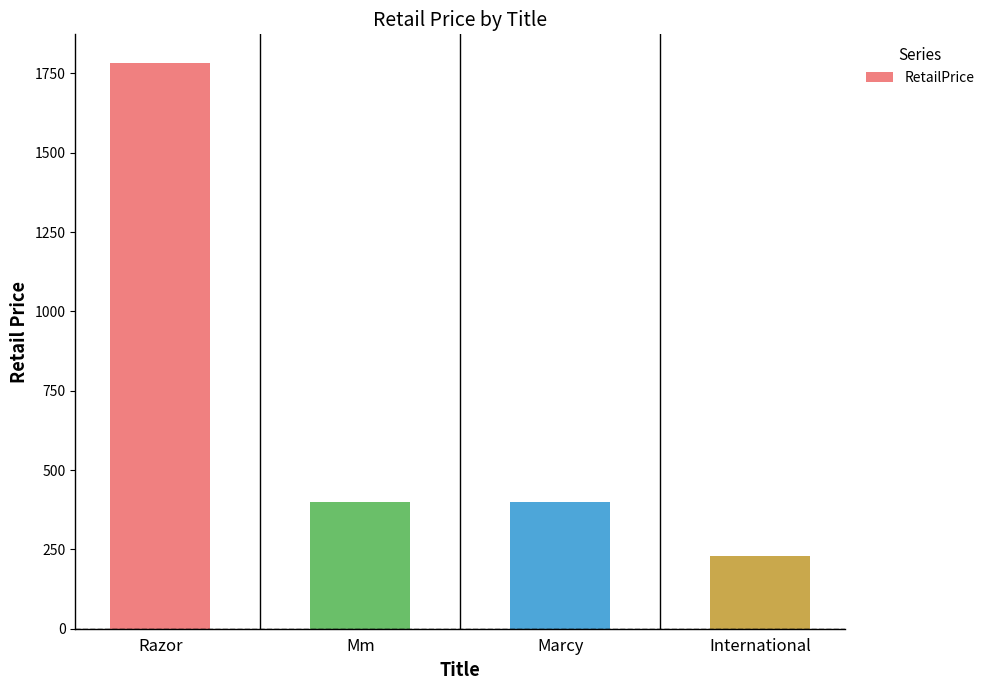

What is the difference between the second highest and minimum values?

170.0